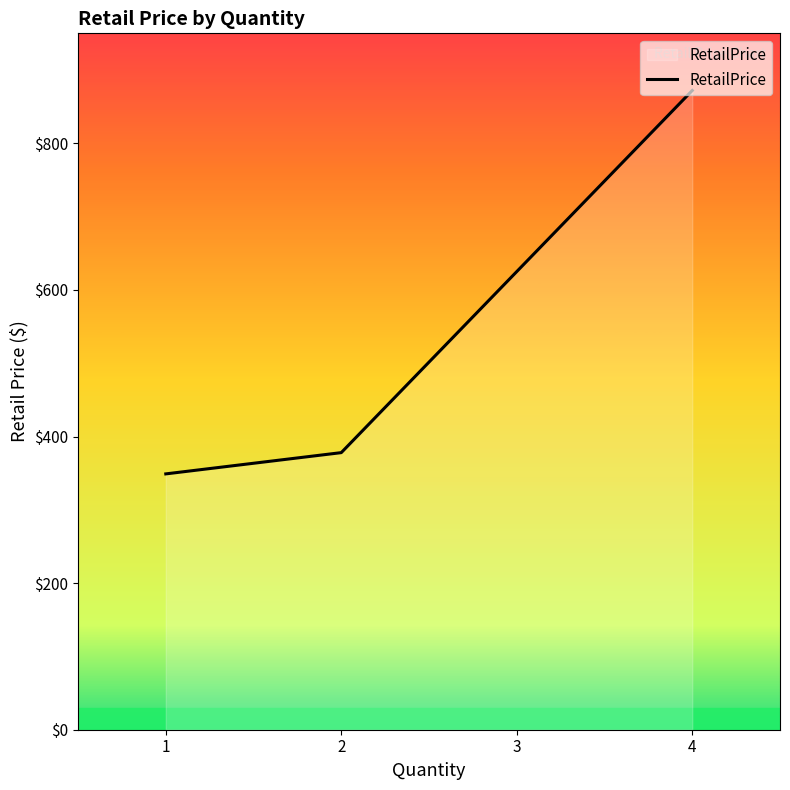

How many series are shown in this chart?

1